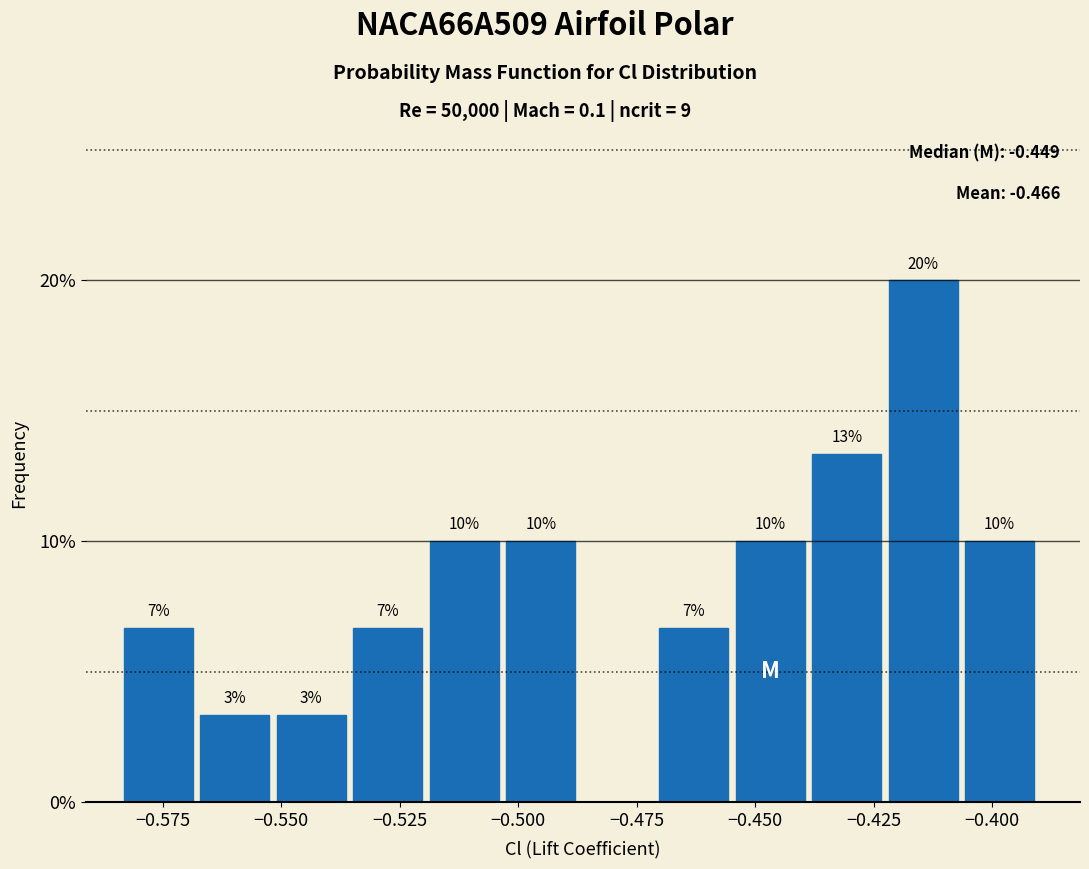

Read against the x-axis, roughly where is the centre of the tallest bar?

-0.415